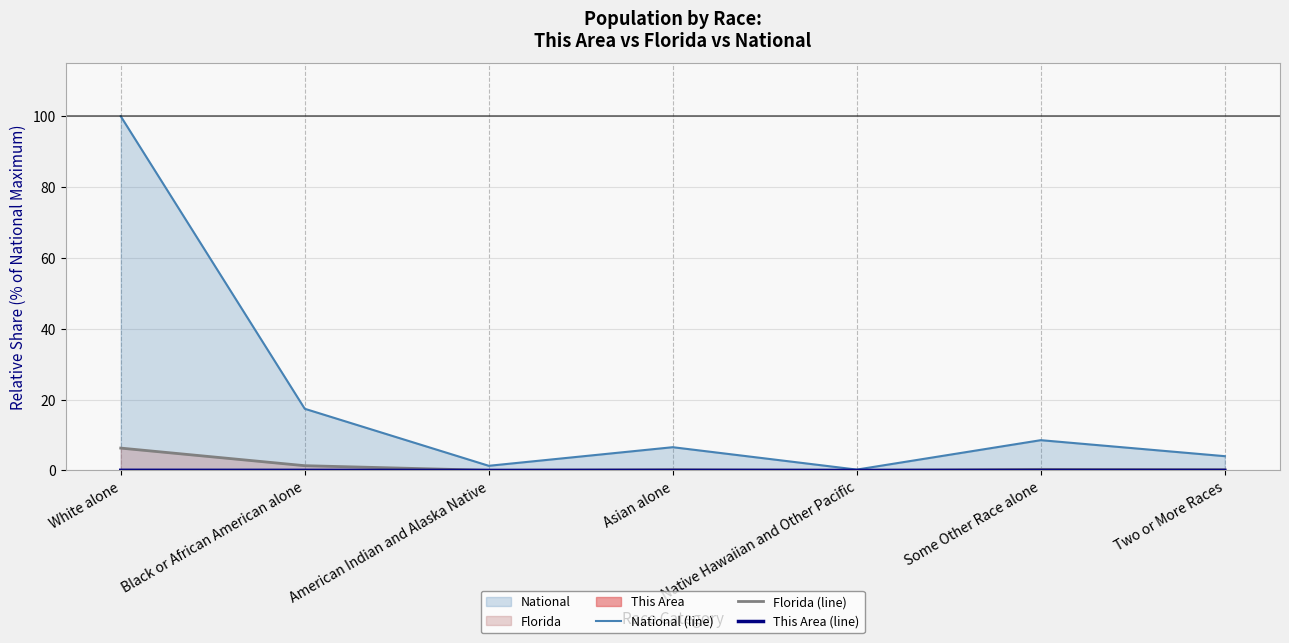

What is the value of the National (line) point at the 4th from the left?

6.6